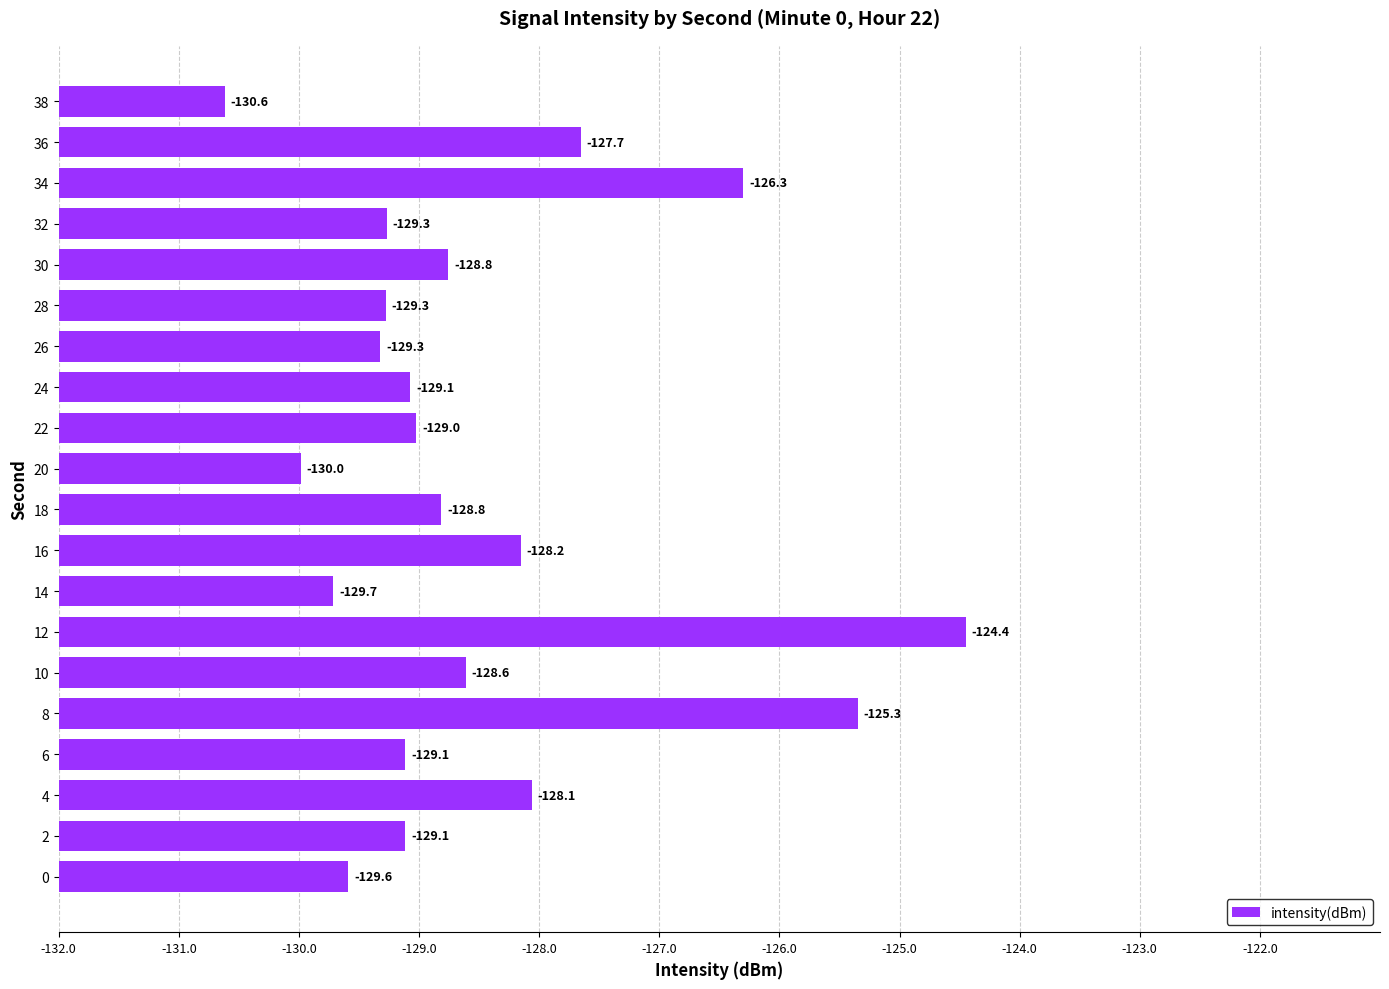

Are the bars horizontal?

Yes